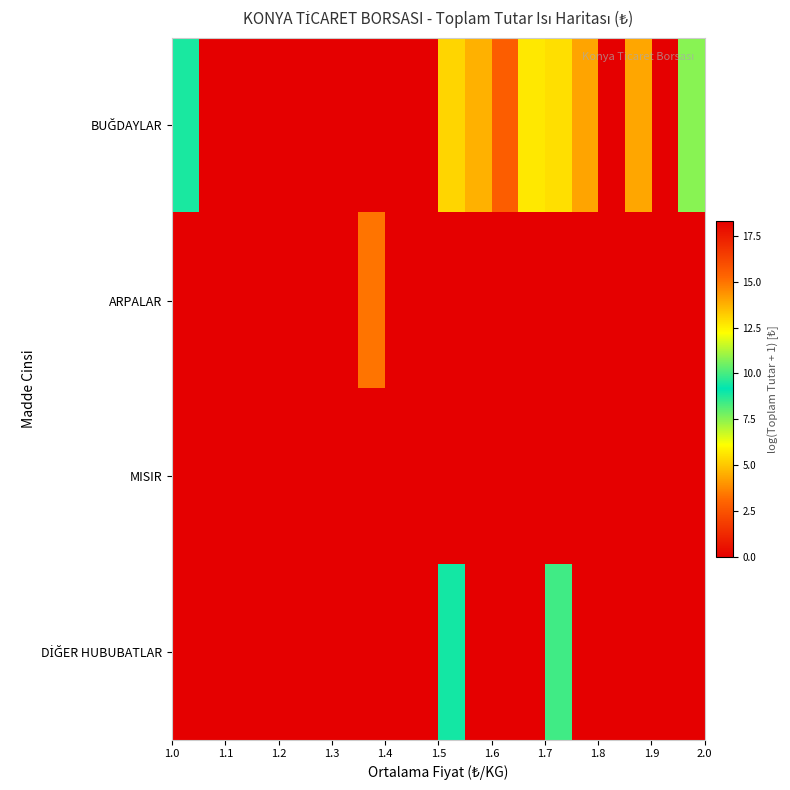

How many distinct data groups are displayed?

4